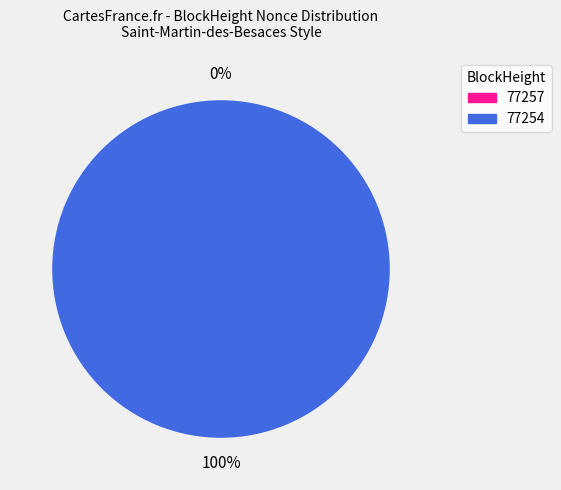

Does 77257 account for over 50% of the chart?

No